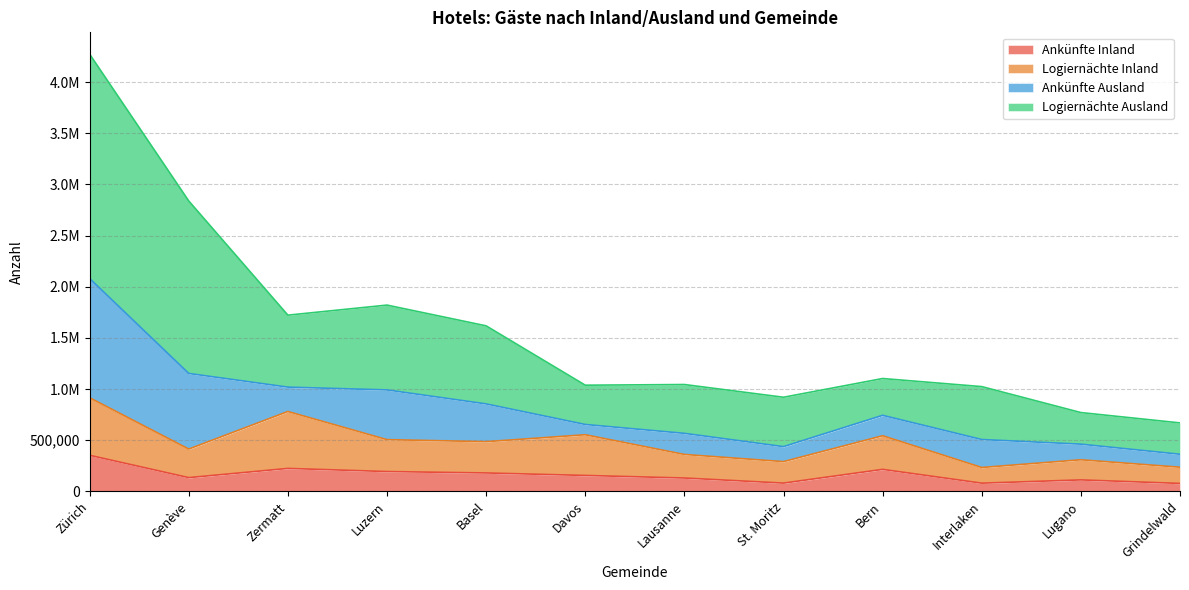

Is the value of Logiernächte Inland at Grindelwald greater than the value of Ankünfte Inland at Lausanne?

Yes